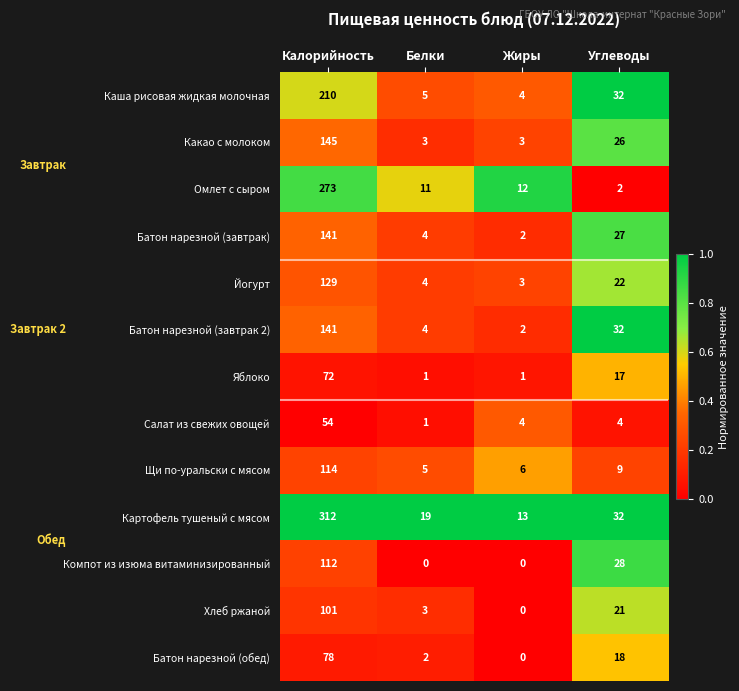

What is the difference between the second highest and second lowest values in the Батон нарезной (завтрак) series?

23